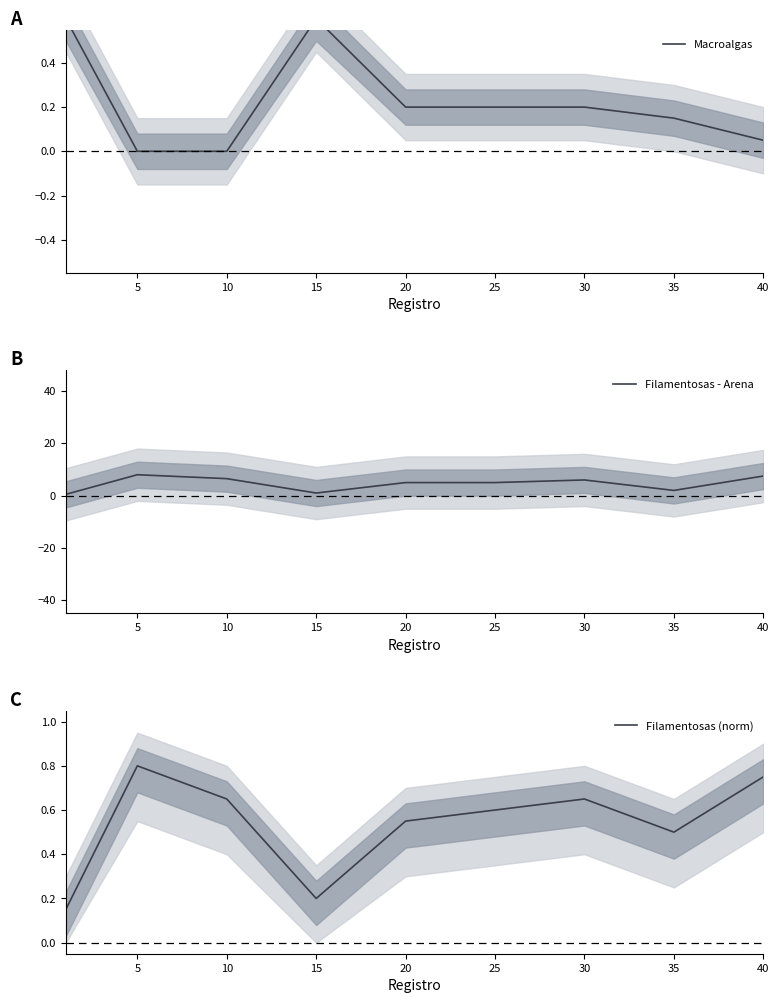

In Filamentosas (norm), how many points are higher than both neighbors (excluding endpoints)?

2